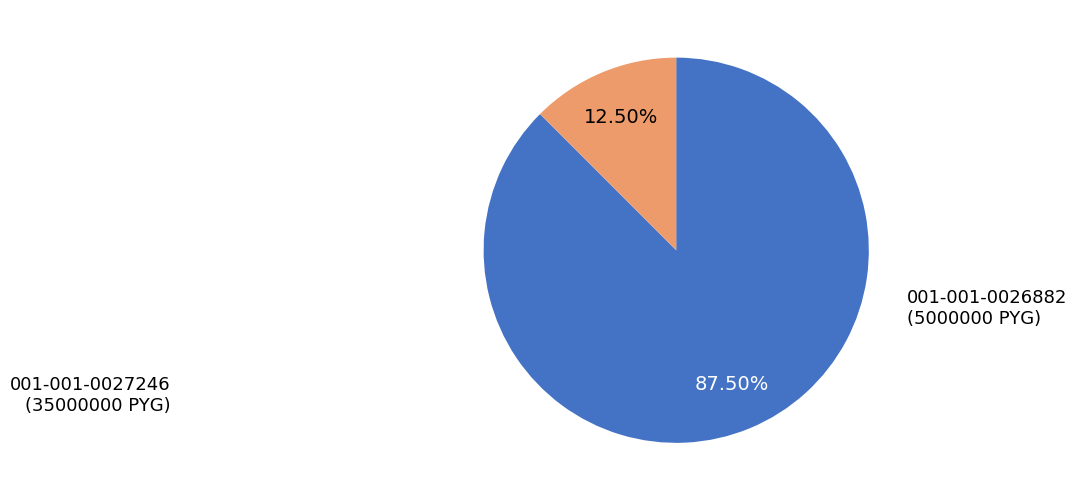

Is there a majority slice in this chart?

Yes